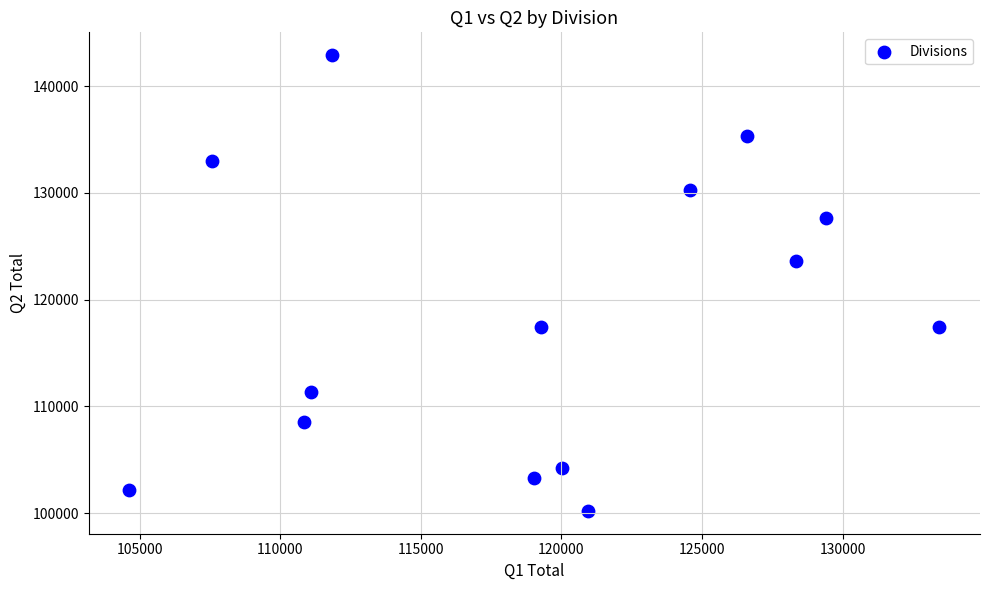

What is the range of X values (max minus min)?

28810